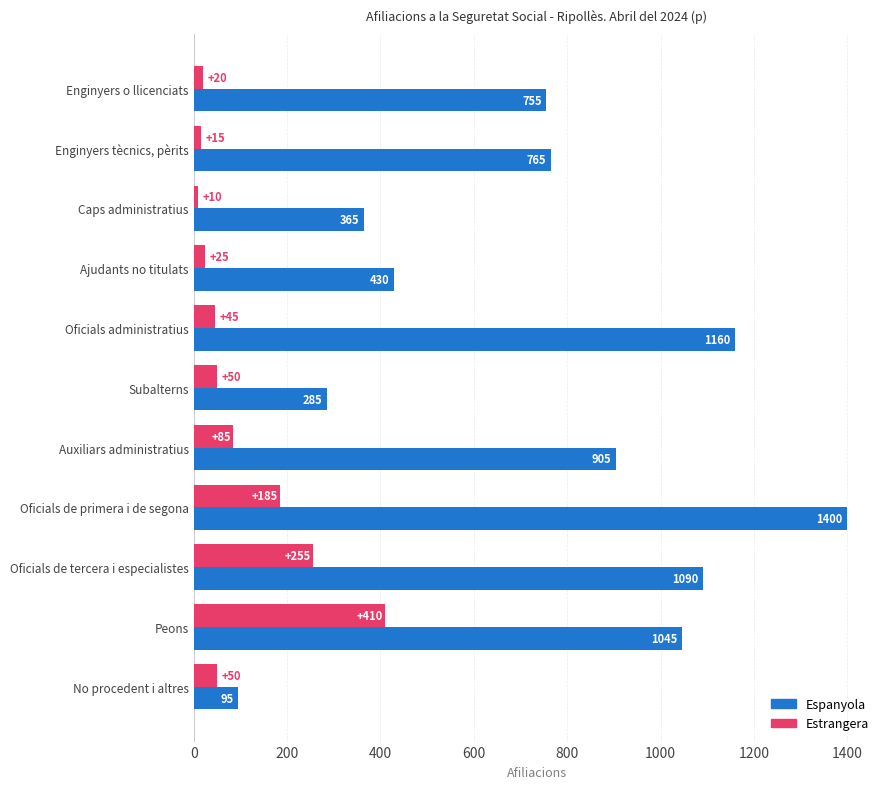

What is the difference between the maximum and minimum values in the Espanyola series?

1305